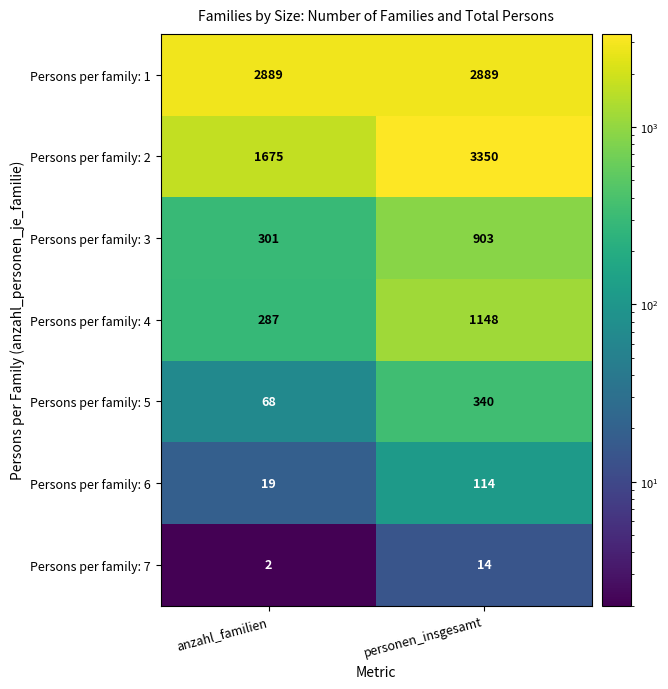

List the labels in order of Persons per family: 3 value, smallest first.

anzahl_familien, personen_insgesamt